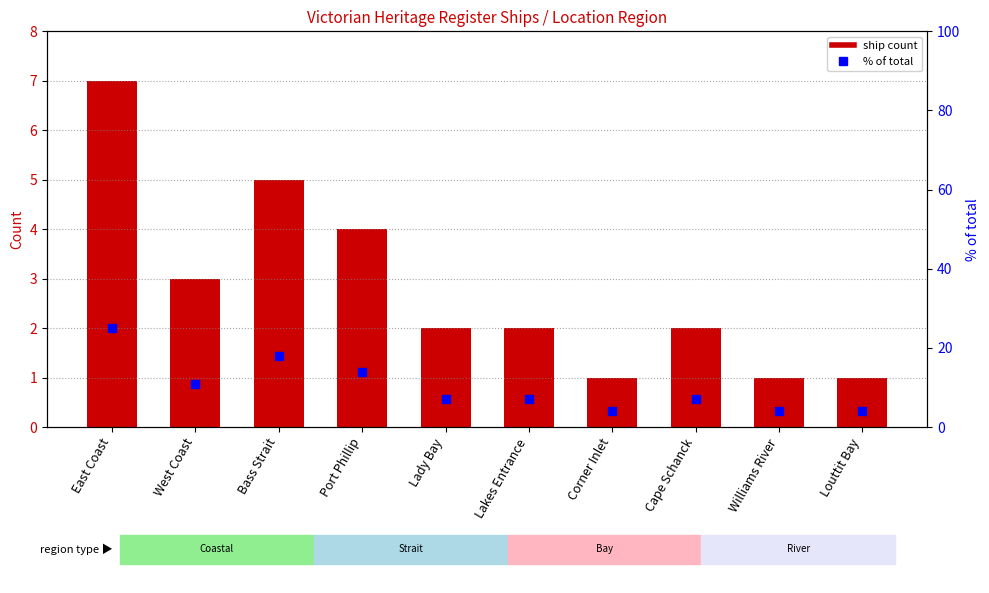

Which series reaches the maximum Y coordinate?

% of total